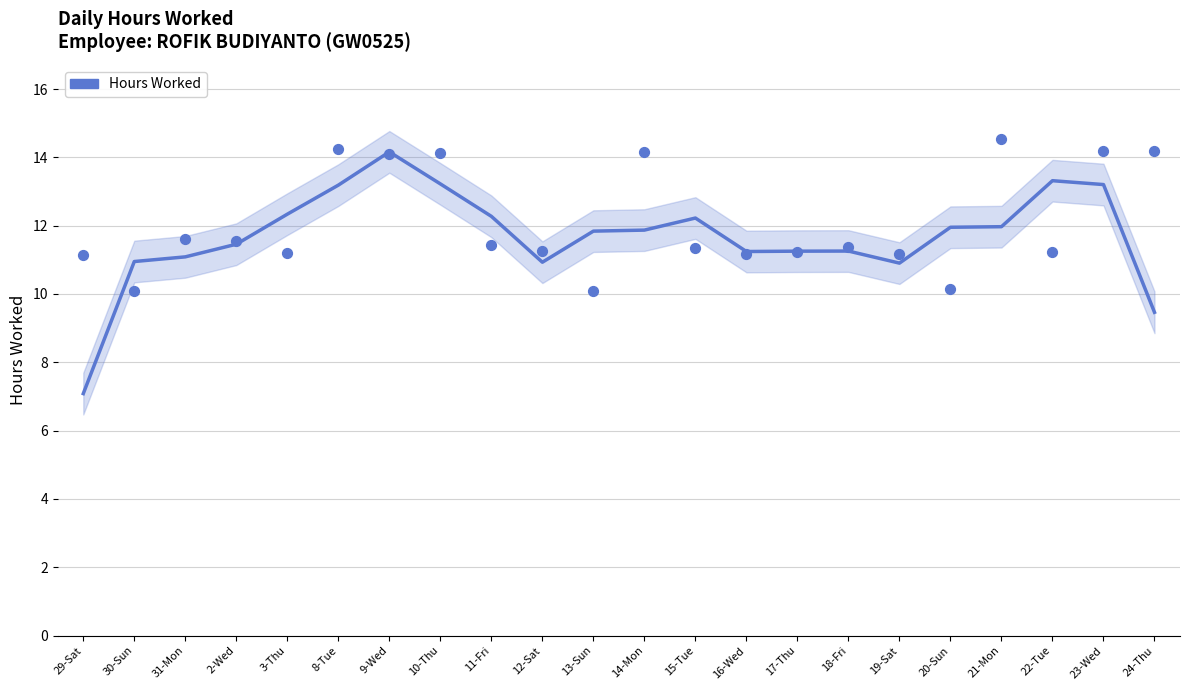

Between 11-Fri and 17-Thu, which is larger?

11-Fri